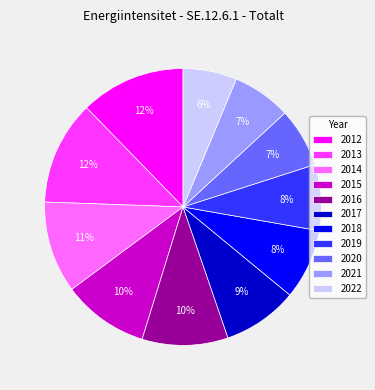

To the nearest percent, what is the difference between the largest and smallest slice percentages?

6%